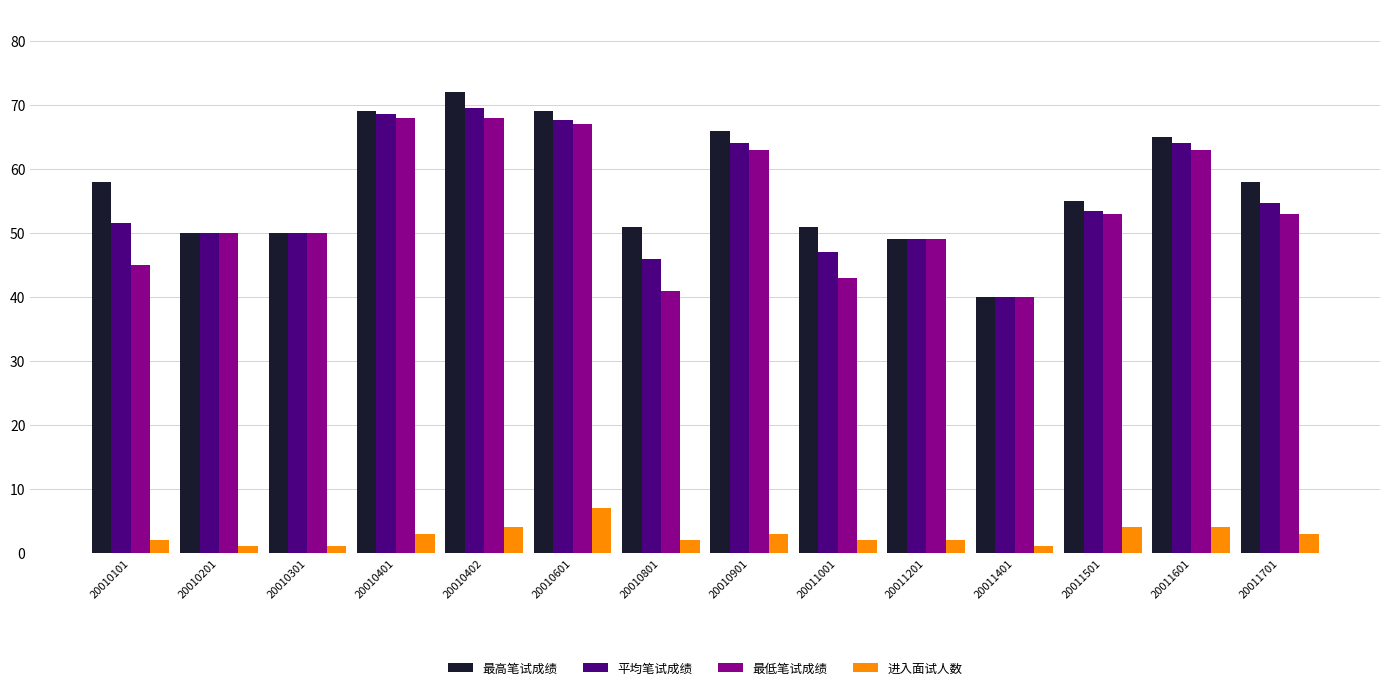

How many data points does each series have?

14